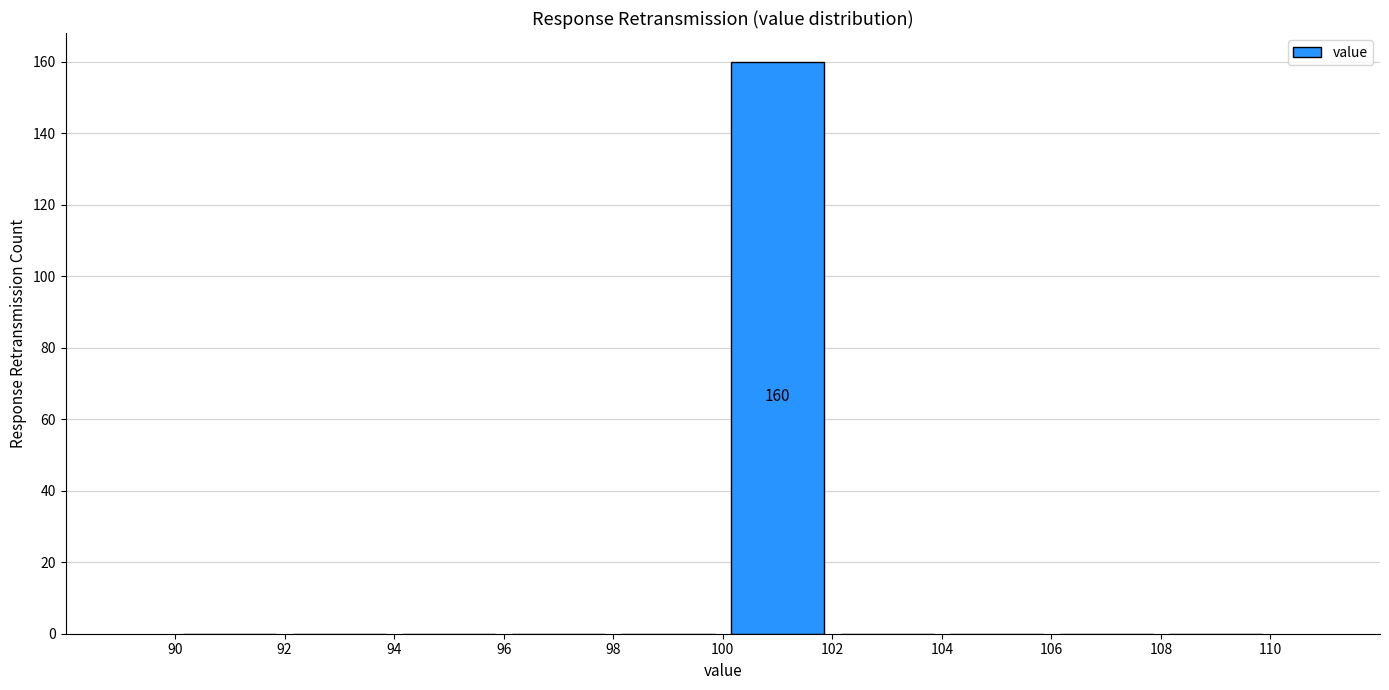

Which range on the x-axis has the tallest bar?

100 to 102